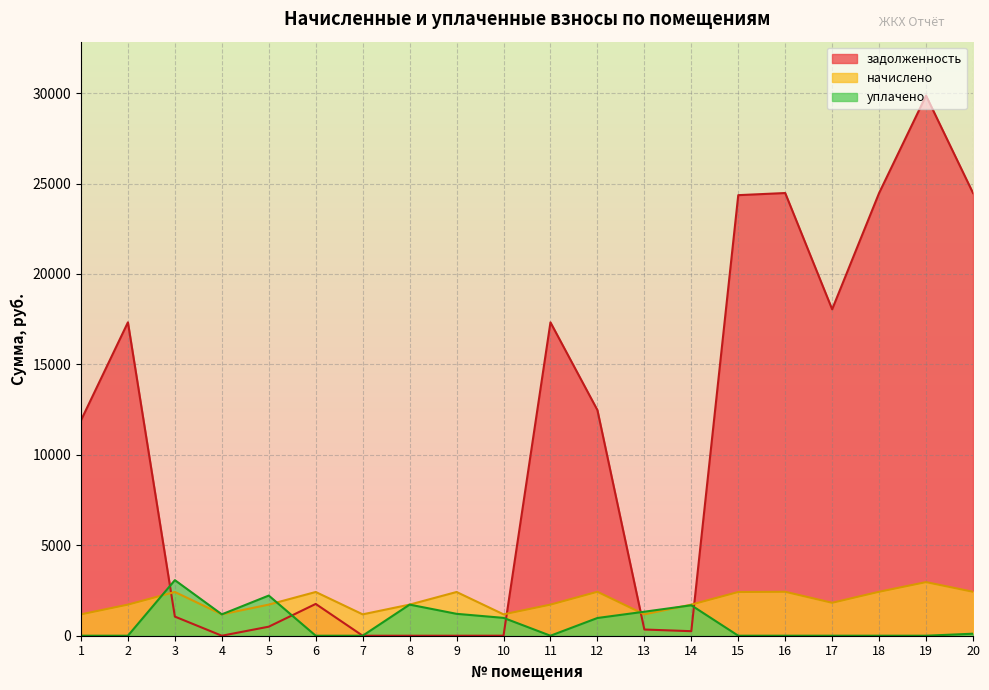

Read the задолженность value at 14.

250.2